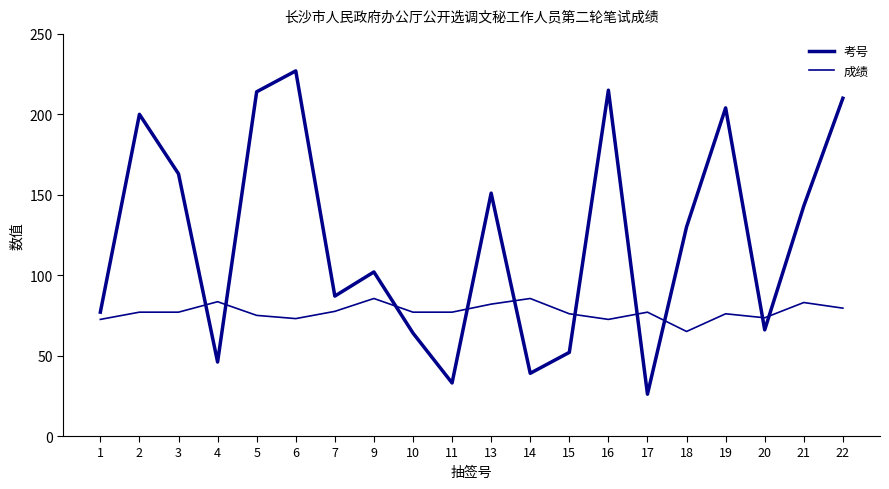

How many lines are shown in the chart?

2